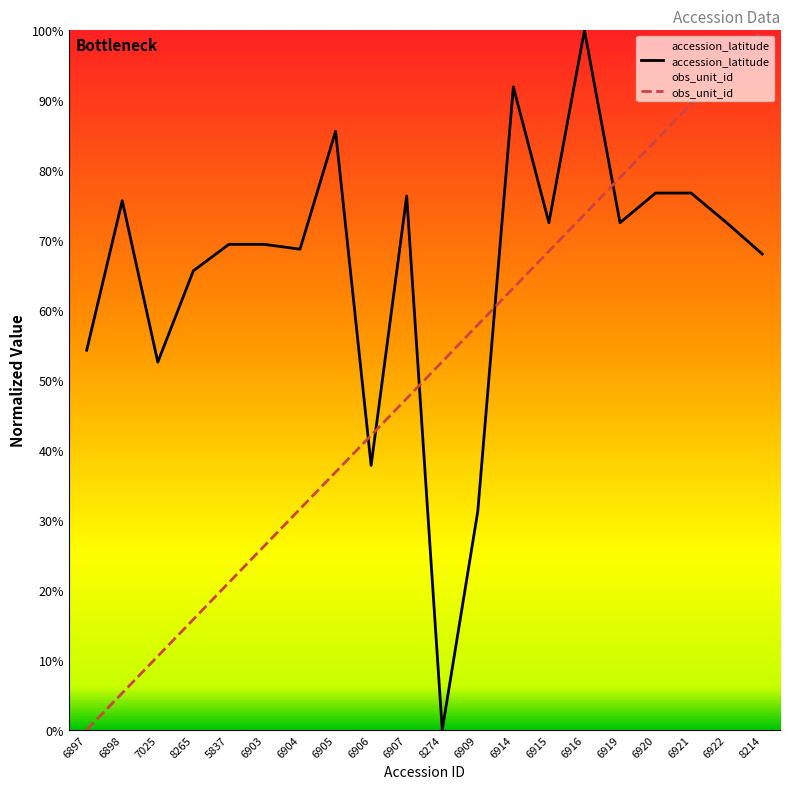

At which category does accession_latitude reach its first local valley?

7025